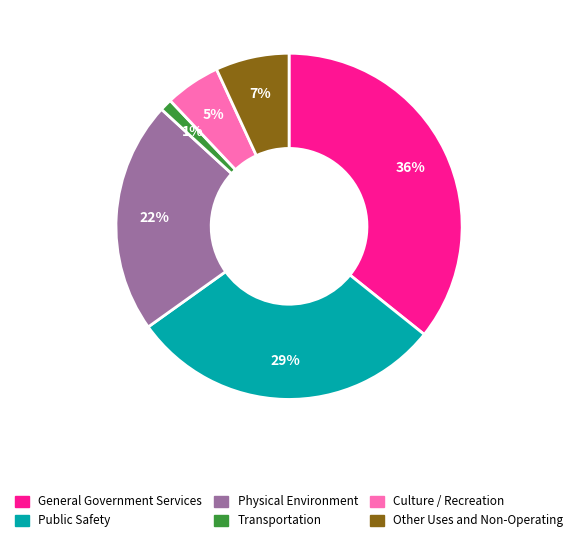

Which slice is the largest?

General Government Services